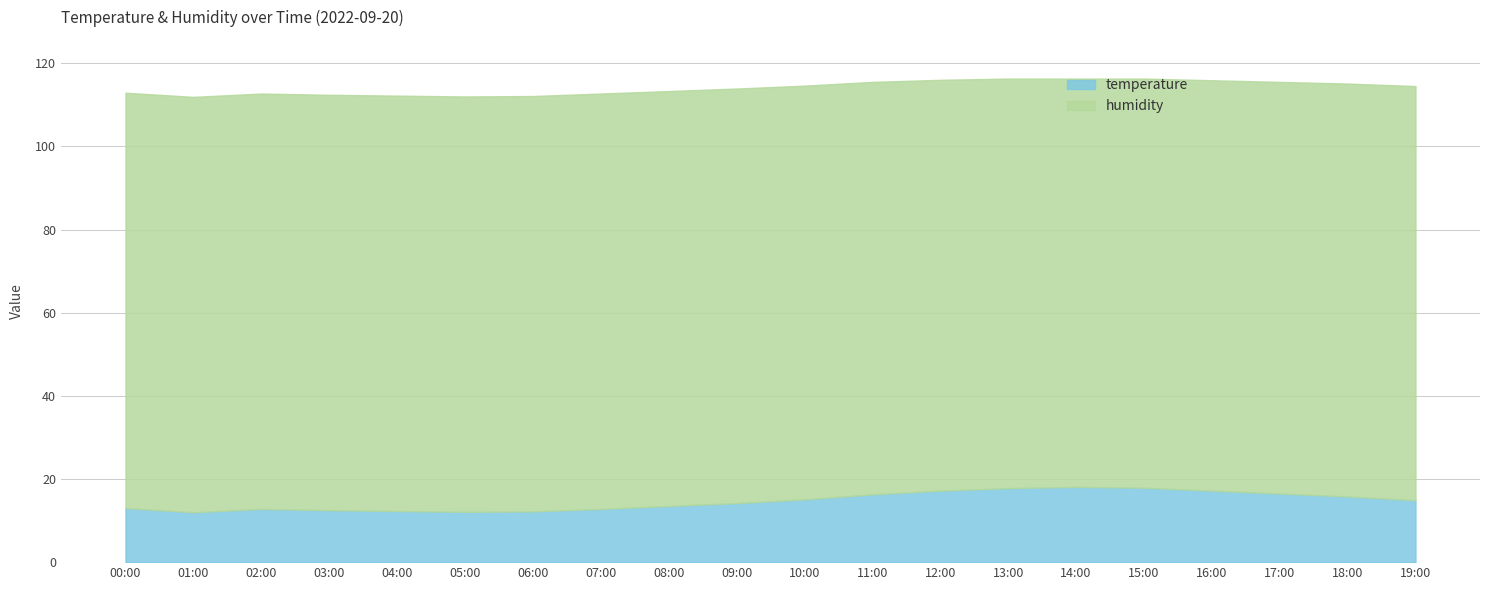

The temperature series shows 31.3 at 14:00. True or false?

False